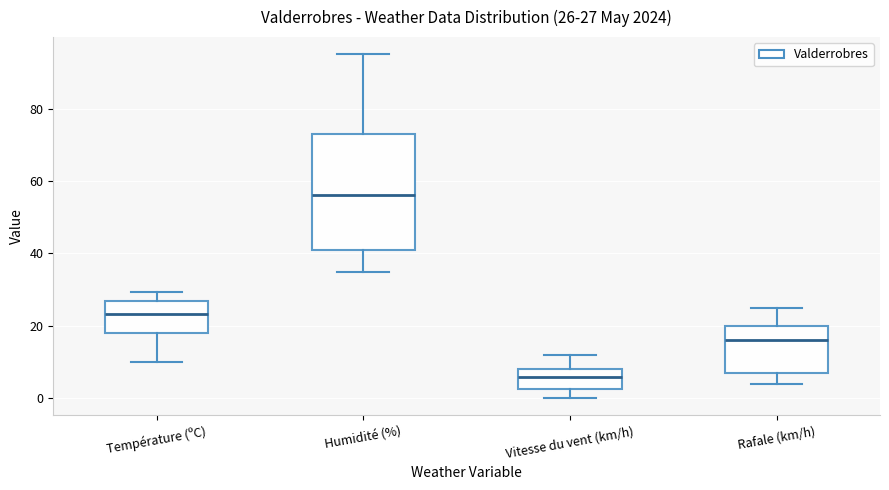

Which box's median line is the lowest?

Vitesse du vent (km/h)